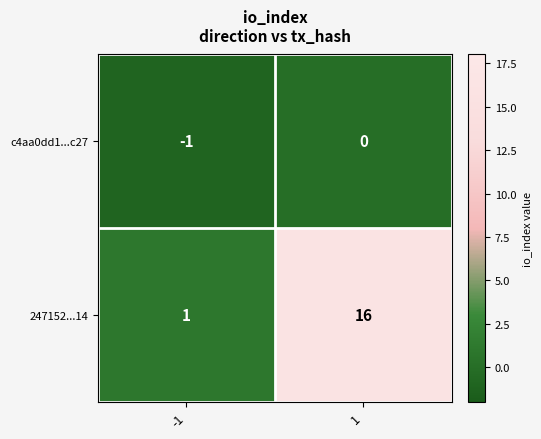

Which category has the highest value across all series?

1